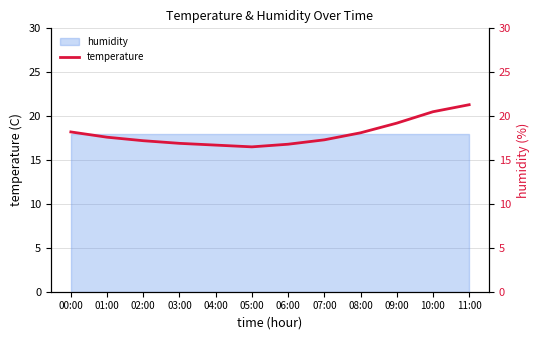

What is the label of the 2nd point from the left?

01:00